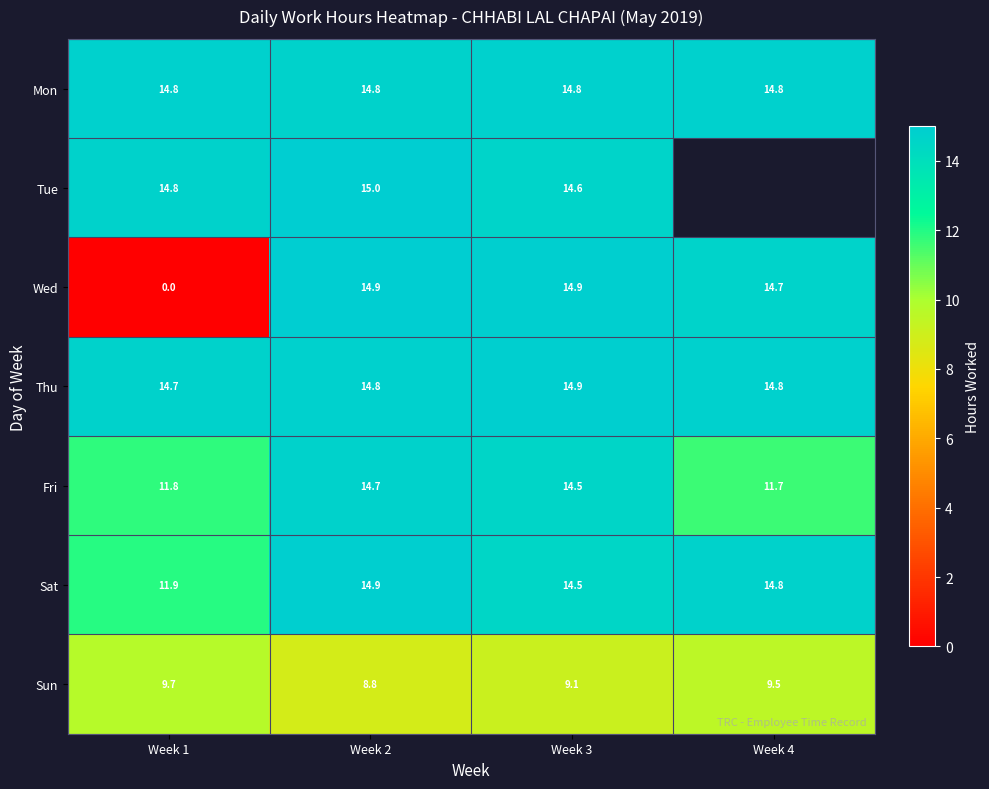

What is the sum of all Fri values?

52.7